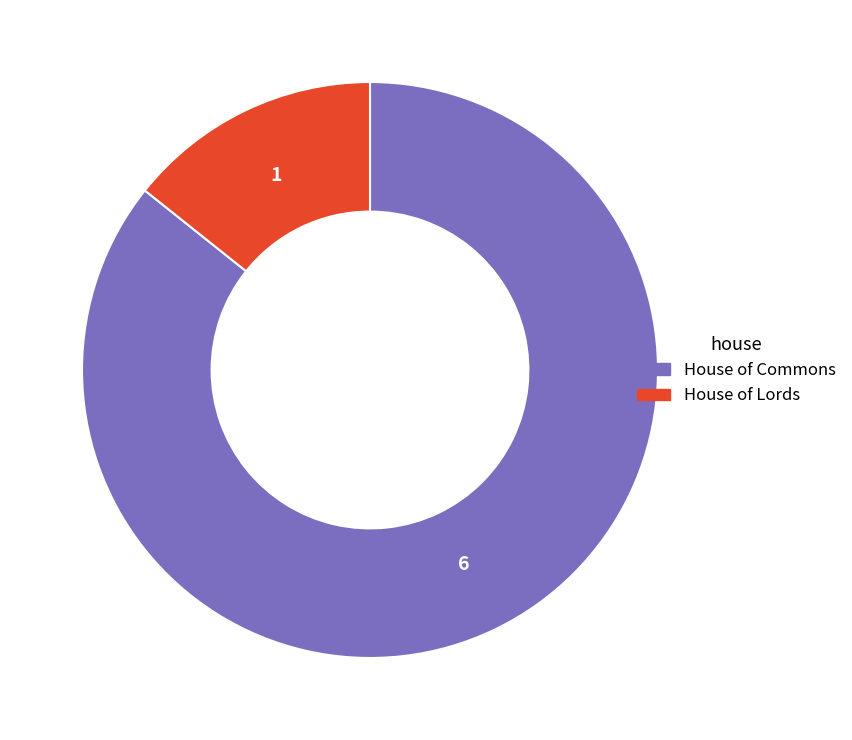

Is it true that House of Commons is 97% of the pie?

False